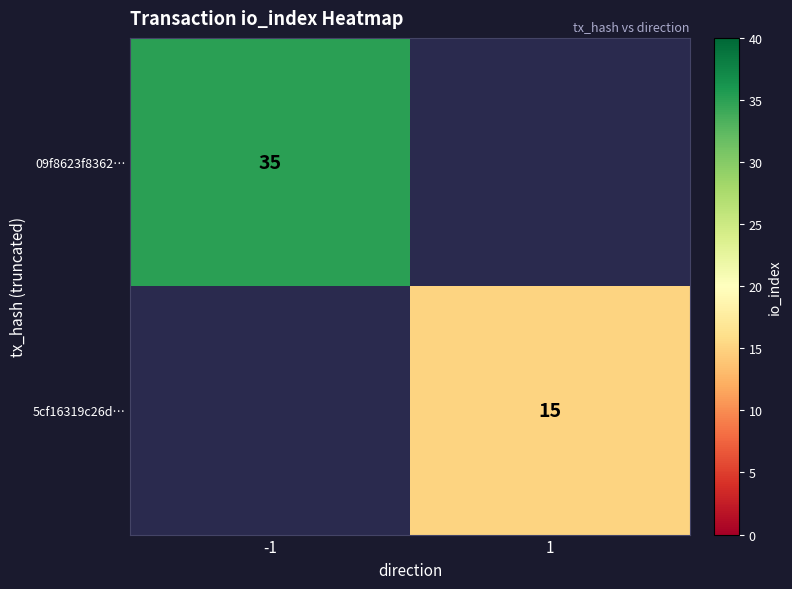

The value of 5cf16319c26d… at 1 is 20. True or false?

False